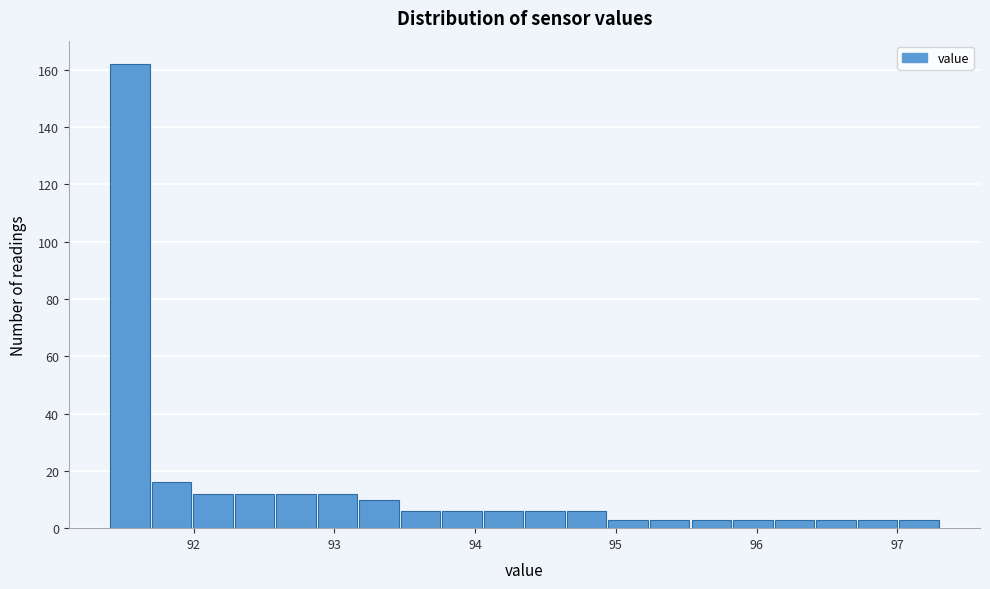

Around what value on the x-axis is the tallest bar? Give the approximate position of its centre, as read against the axis.

91.5